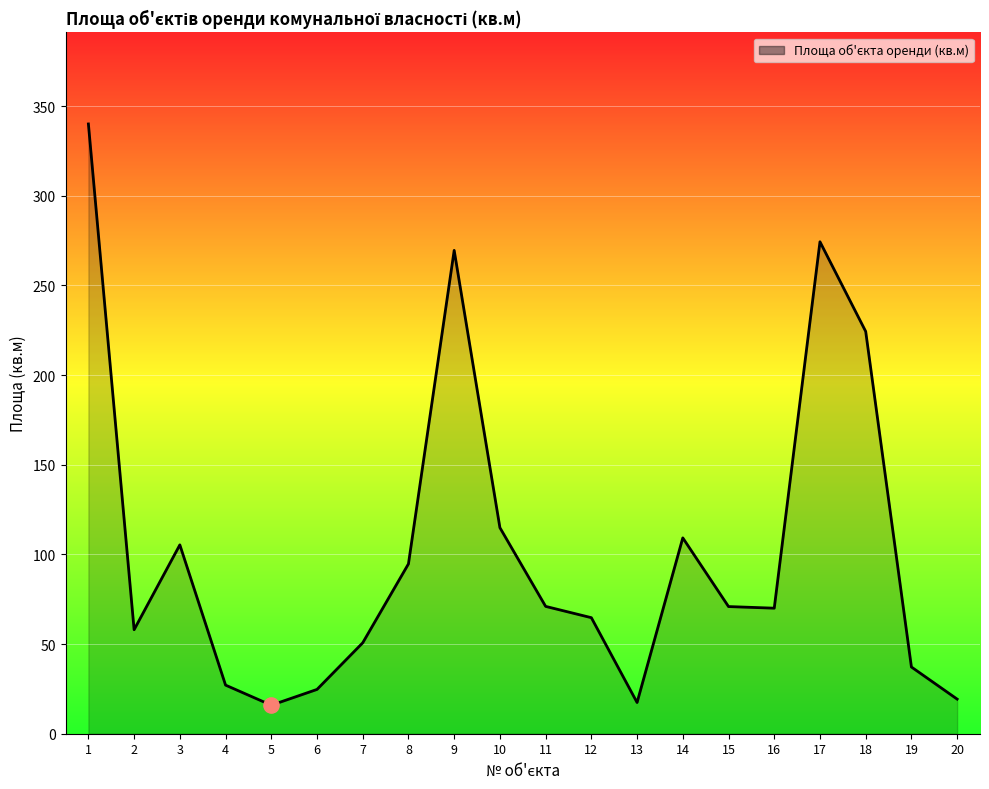

What is the change in value from 2 to 8?

+36.7